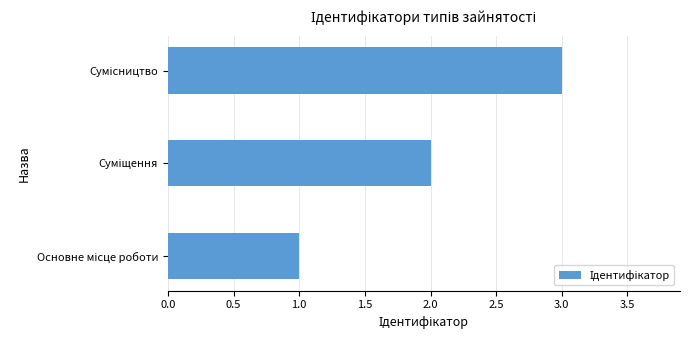

What is the greatest value displayed?

3